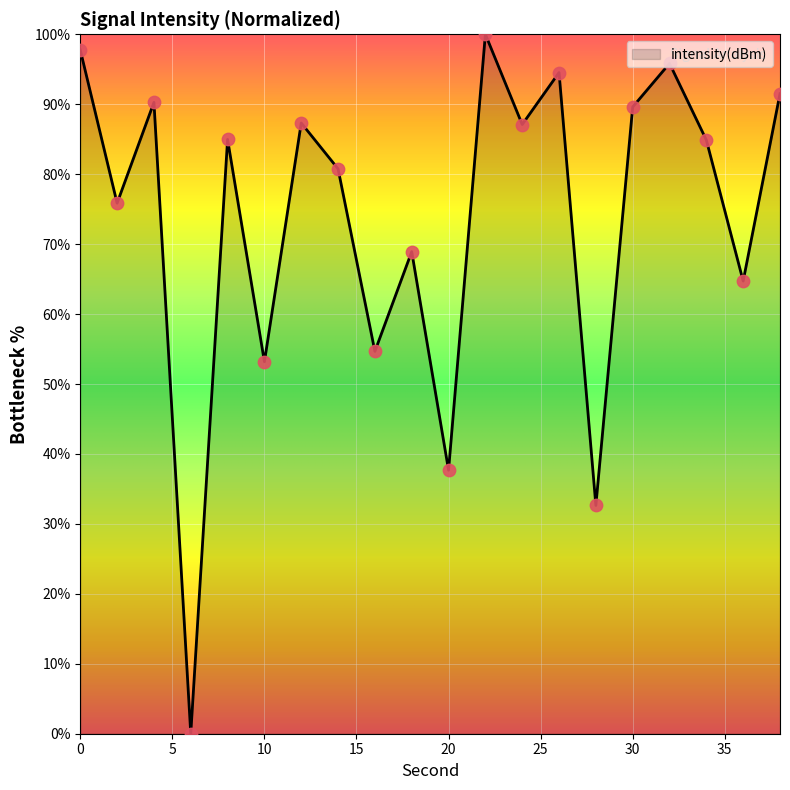

What is the greatest value displayed?

100.0